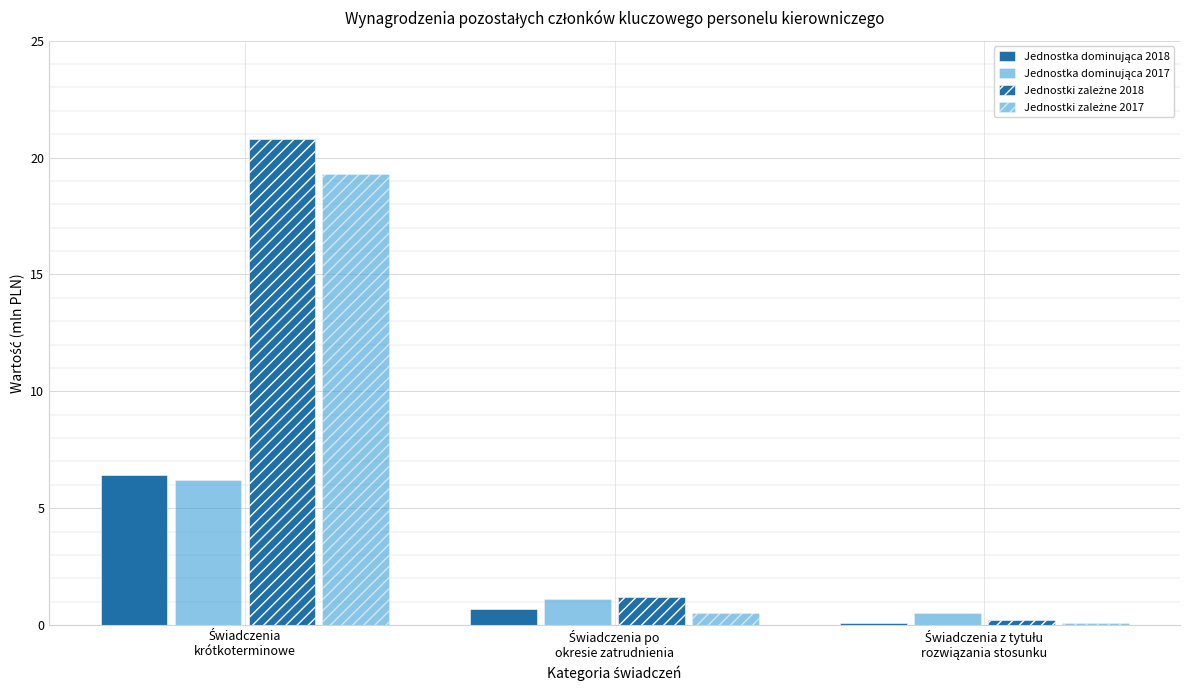

What is the sum of the Jednostka dominująca 2018 values at Świadczenia po
okresie zatrudnienia and Świadczenia z tytułu
rozwiązania stosunku?

0.8